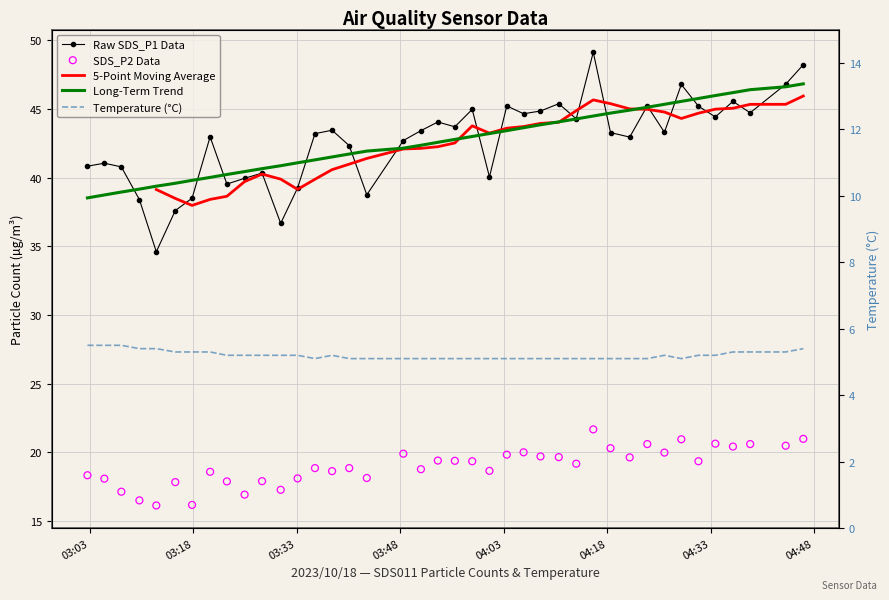

Which series has the largest Y range (max minus min)?

SDS_P1